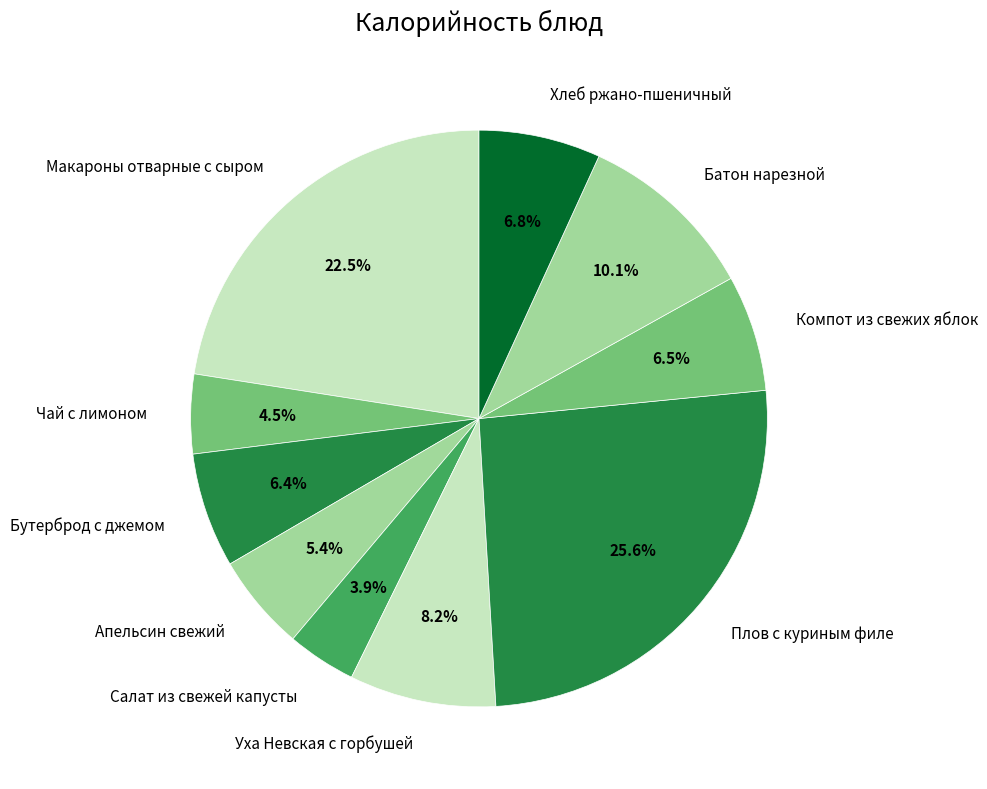

Count the number of slices in the pie.

10